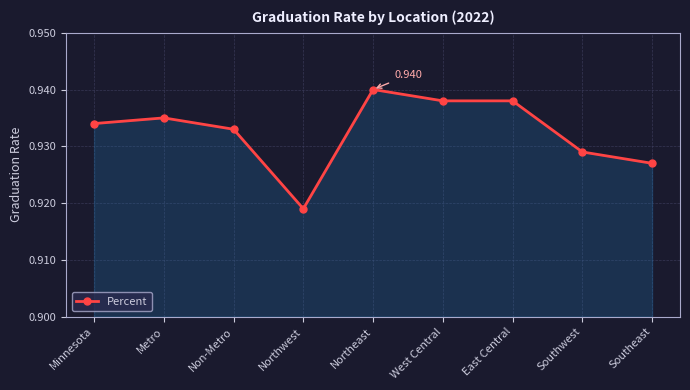

At which label is the value closest to 0?

Northwest